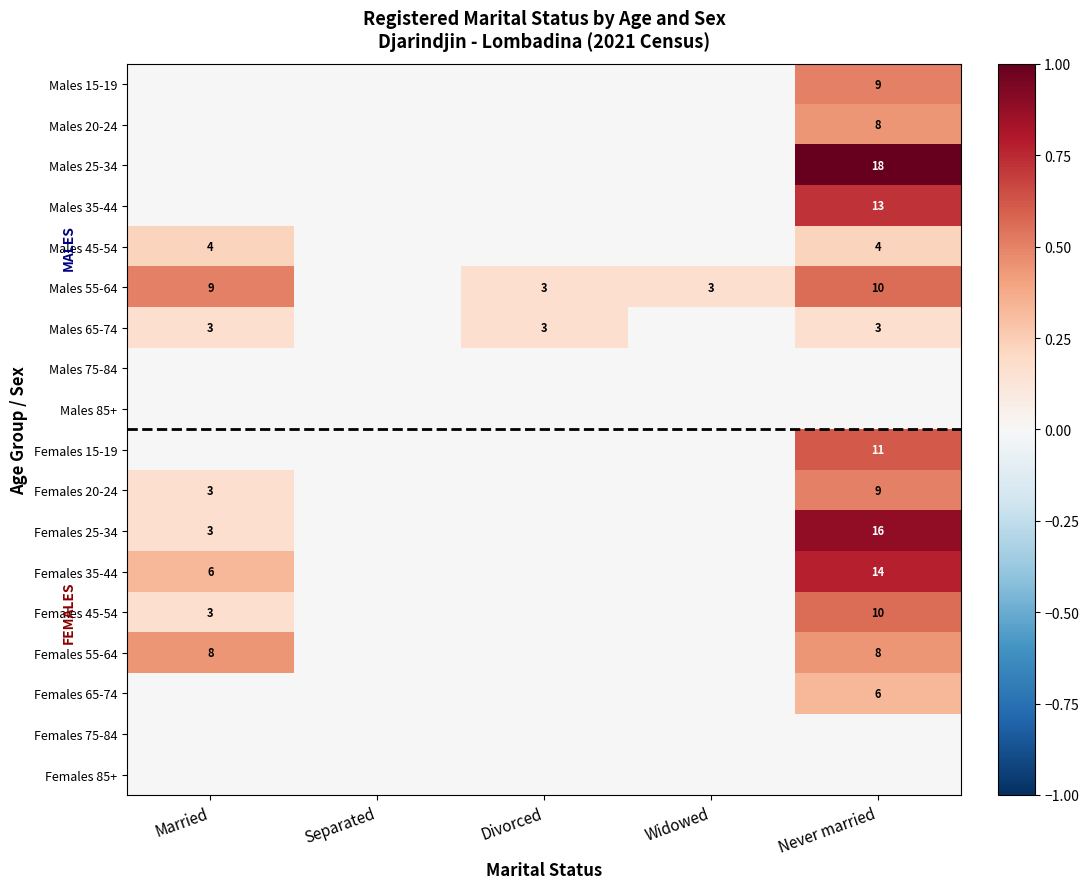

What is the difference between the Males 55-64 values at Married and Divorced?

6